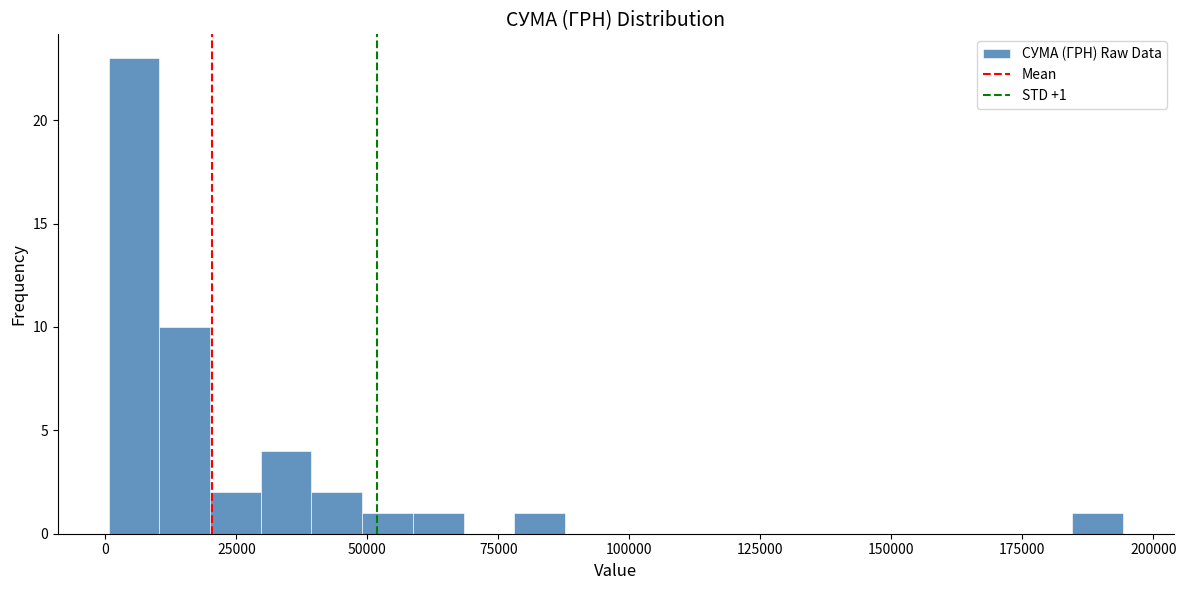

Read against the x-axis, roughly where is the centre of the tallest bar?

5000